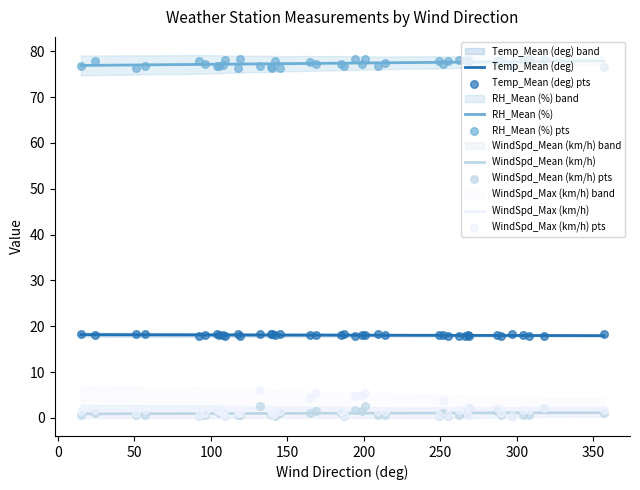

What is the maximum value for RH_Mean (%)?

77.9